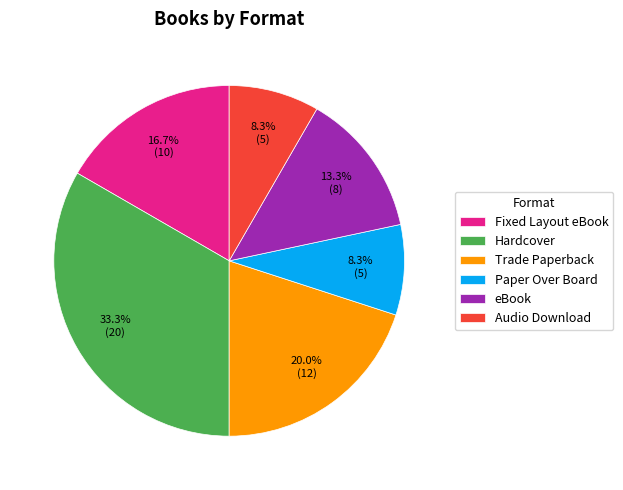

Which has a higher value, eBook or Trade Paperback?

Trade Paperback